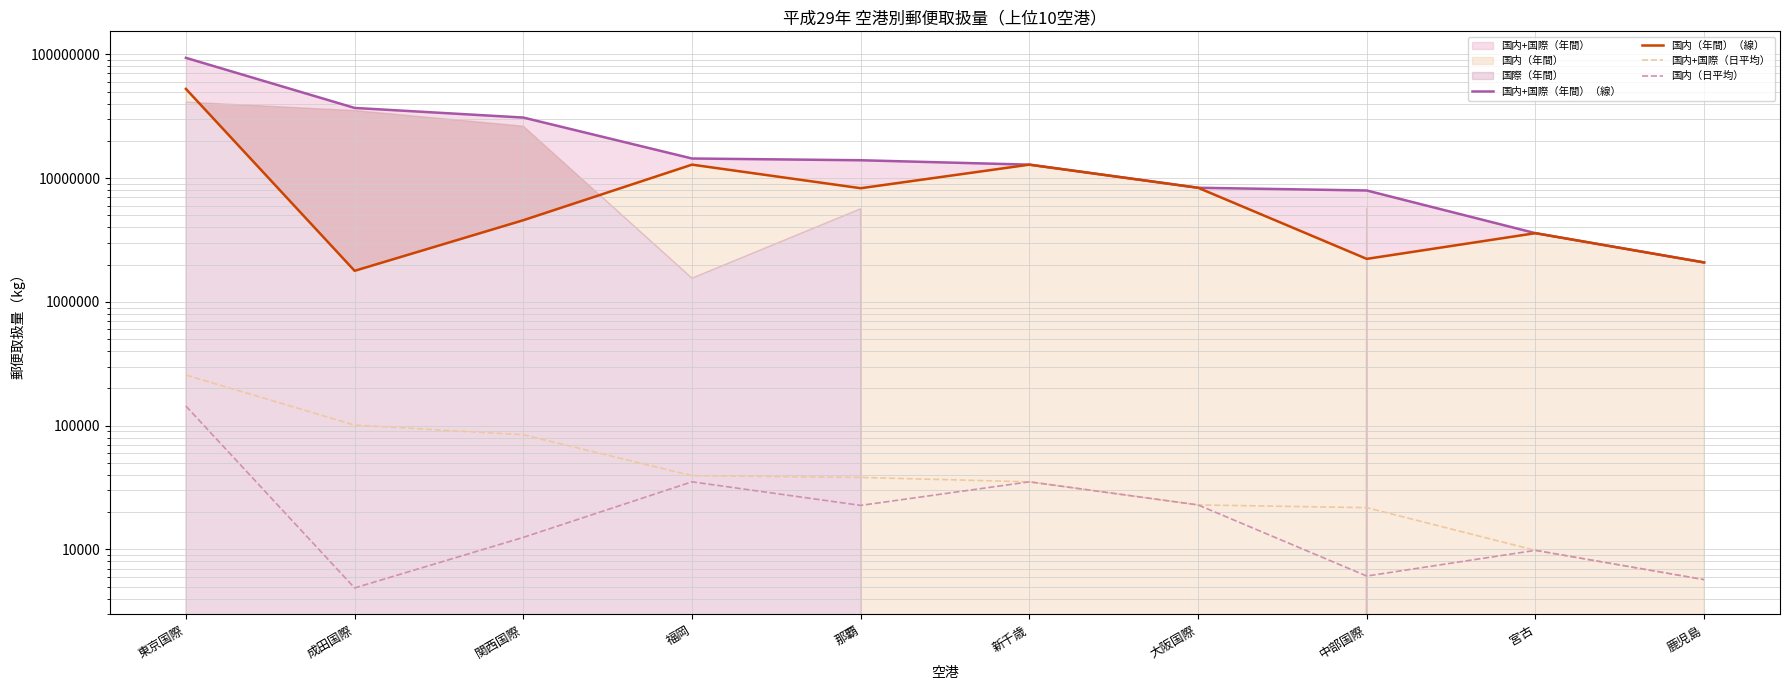

What is the total value across all series at 鹿児島?

4177908